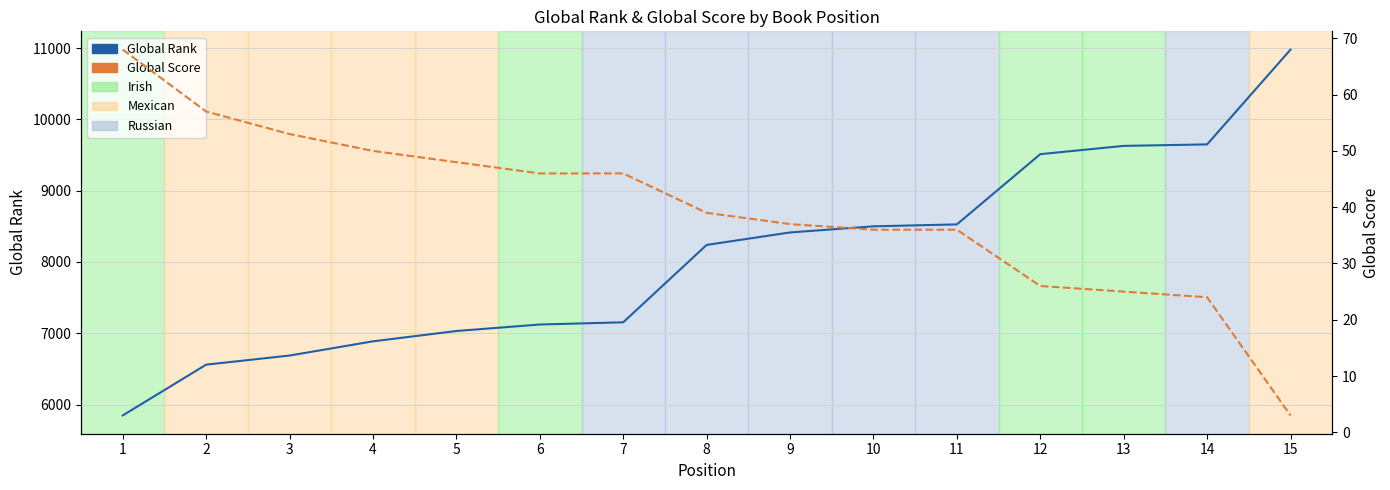

What is the highest value of the Global Score series?

68